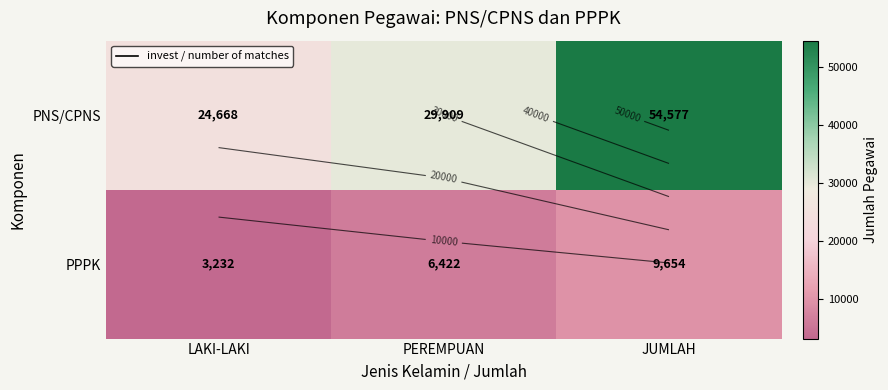

At which label does PNS/CPNS reach its peak?

JUMLAH